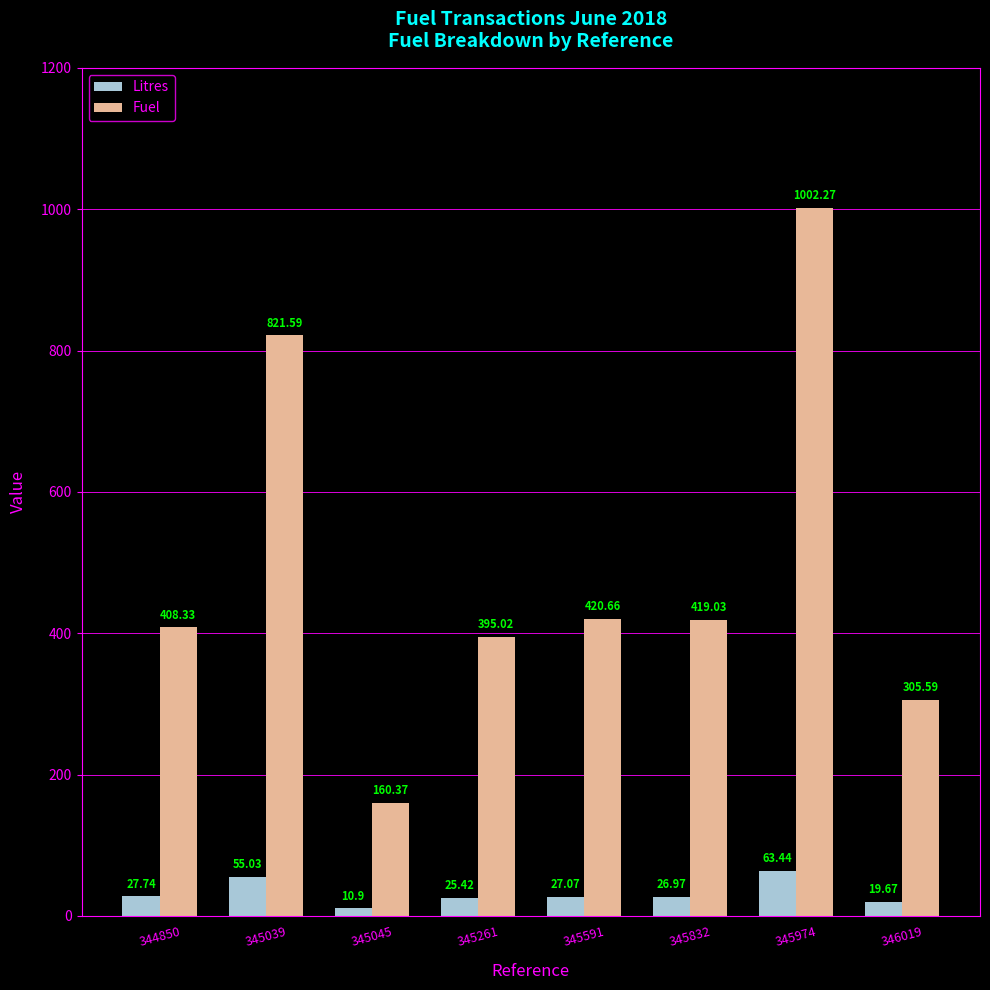

Which label corresponds to the smallest value in the chart?

345045